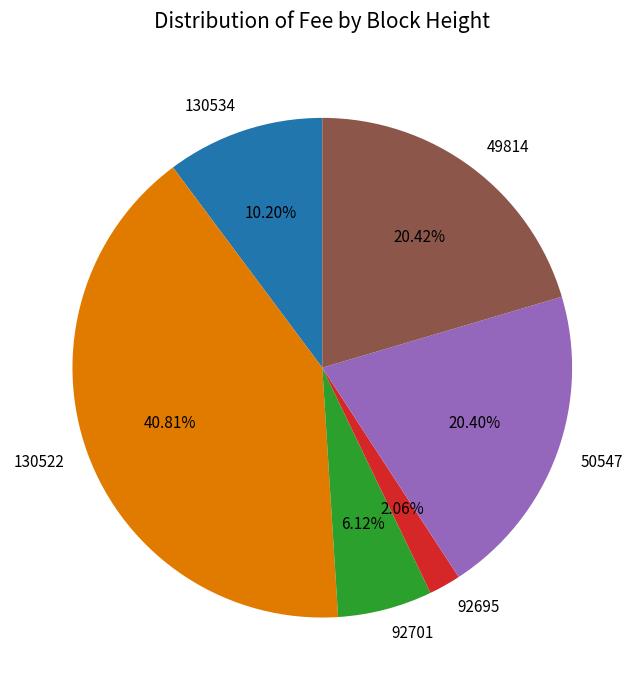

Count the number of slices in the pie.

6